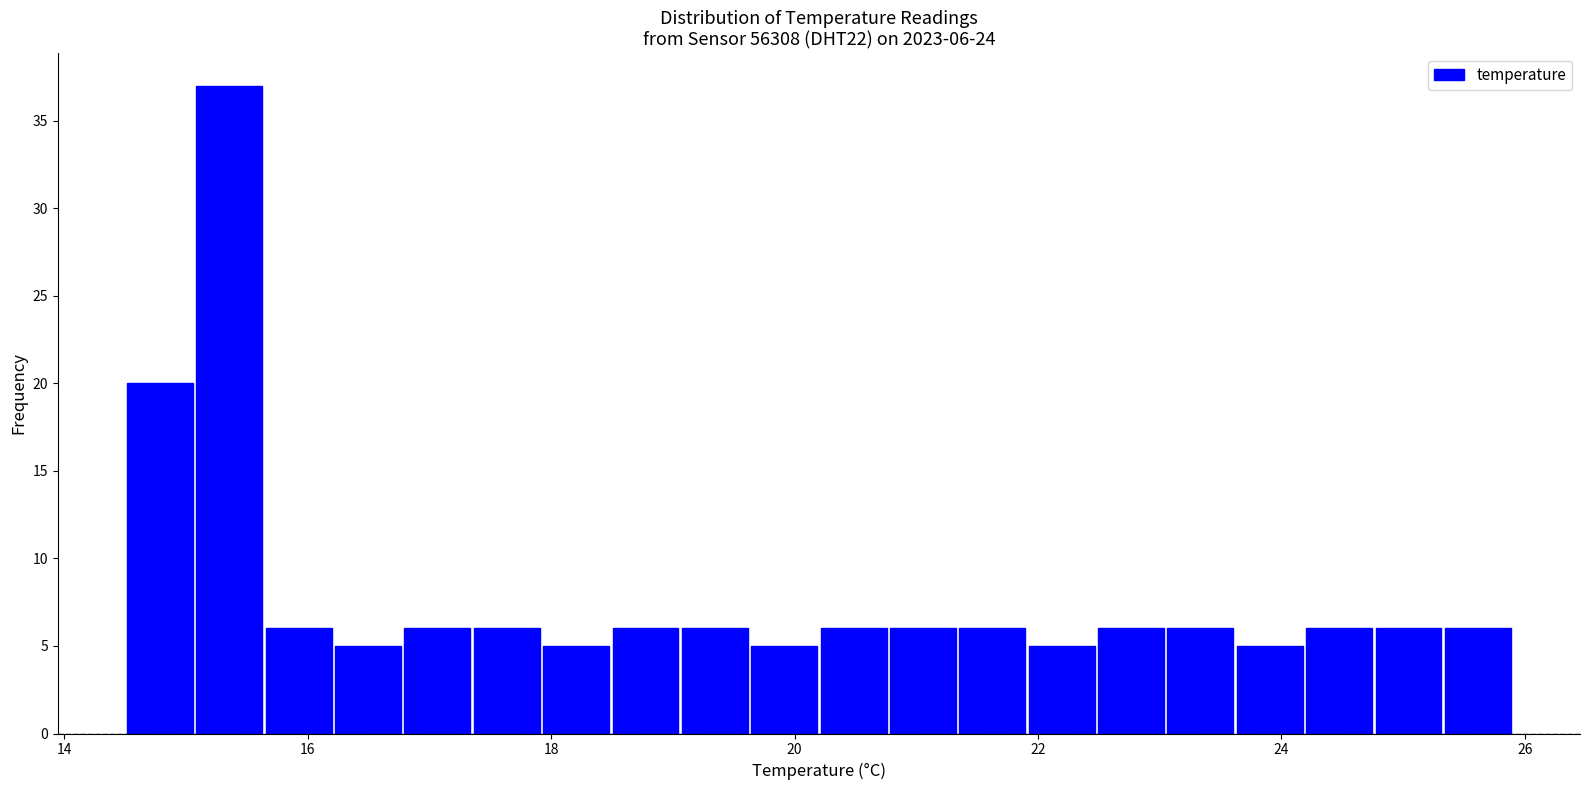

Read against the x-axis, roughly where is the centre of the tallest bar?

15.4